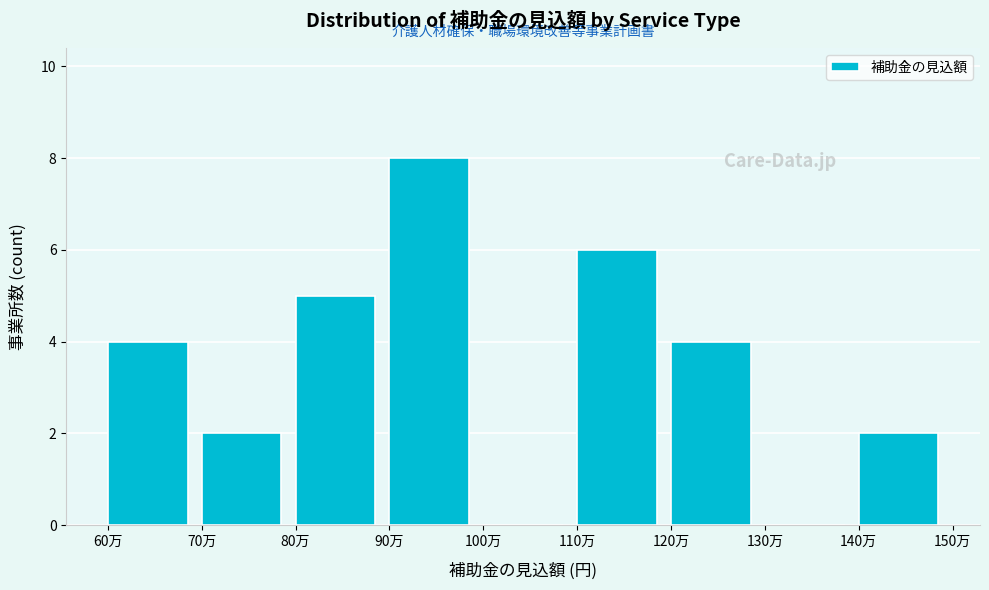

Reading left to right, extract all data points from this chart.

60万=4	70万=2	80万=5	90万=8	100万=0	110万=6	120万=4	130万=0	140万=2